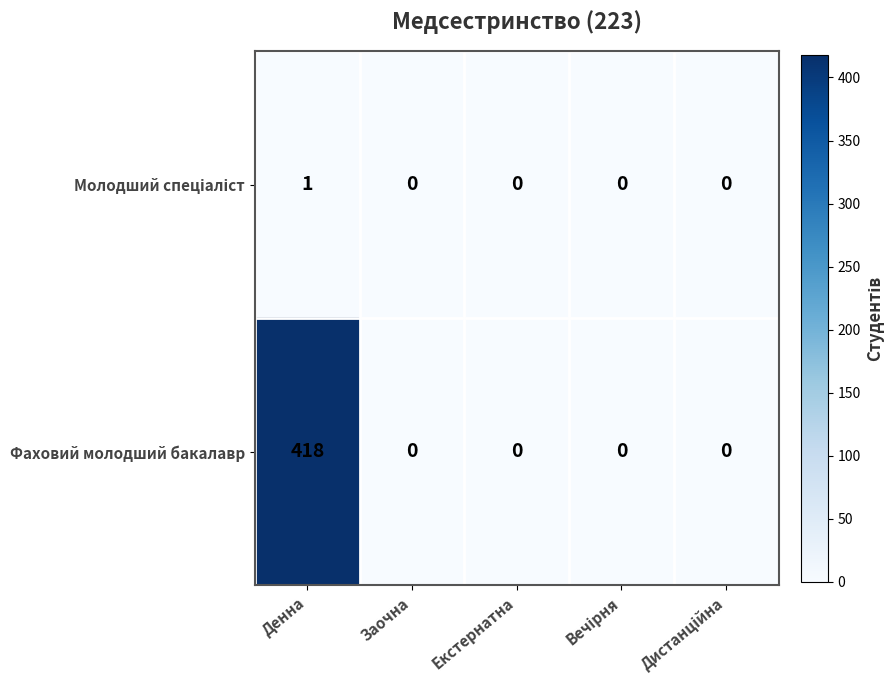

Is it true that Фаховий молодший бакалавр equals 0 at Заочна?

True